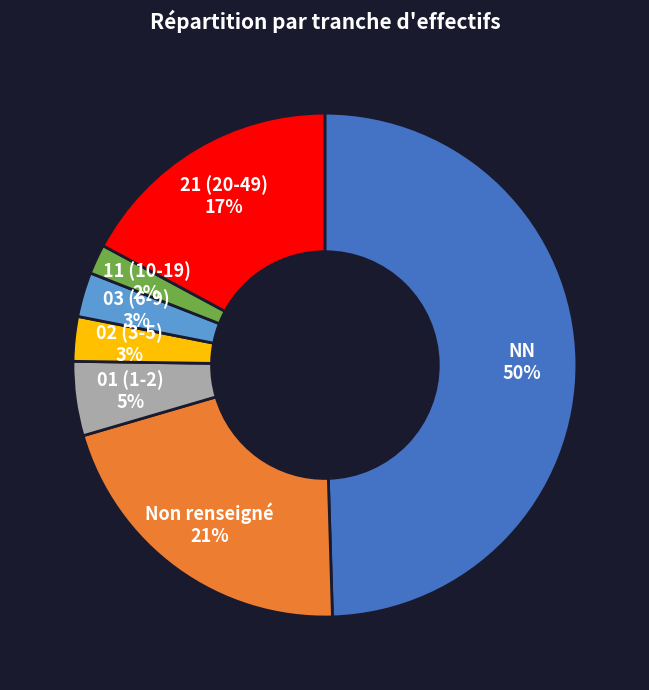

To the nearest percent, what percentage of the pie is NN?

50%